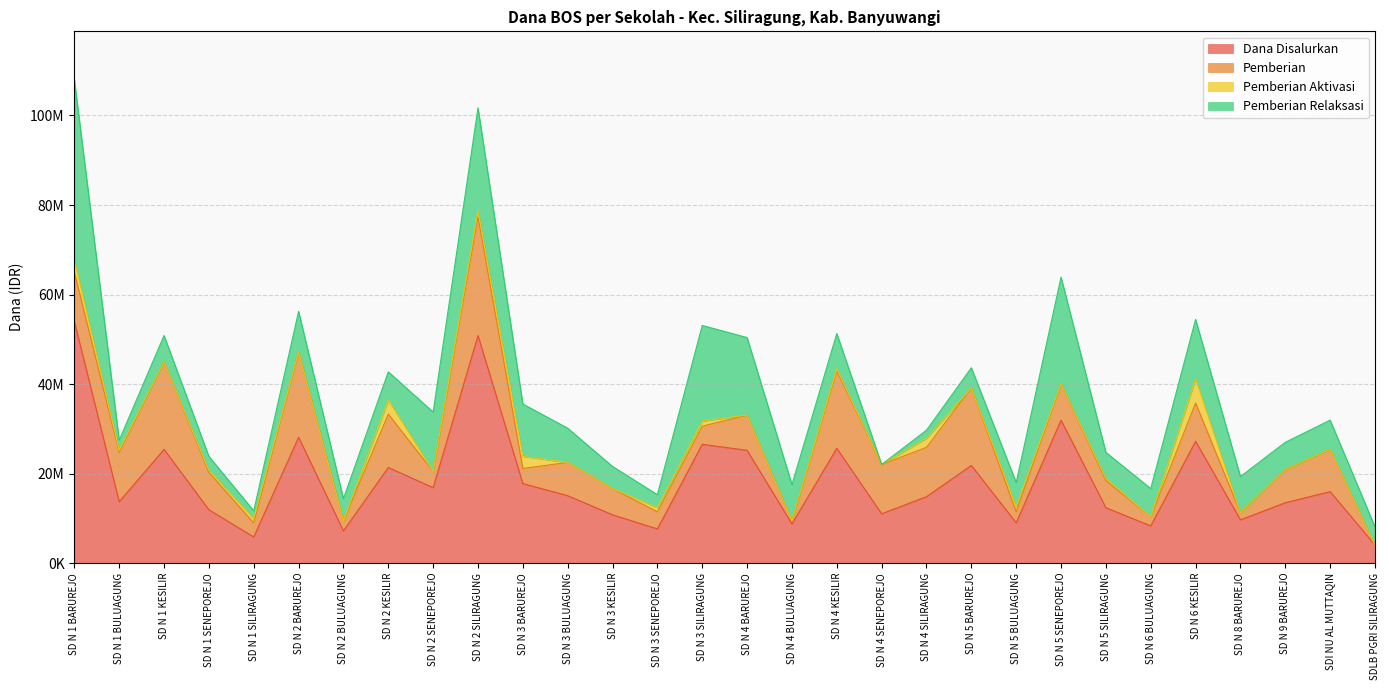

How many data points in Pemberian Relaksasi are above 6300000?

14